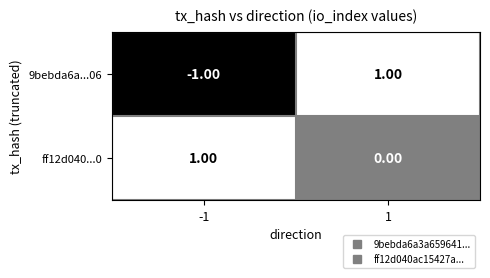

Which series has the largest total across all categories?

ff12d040...0